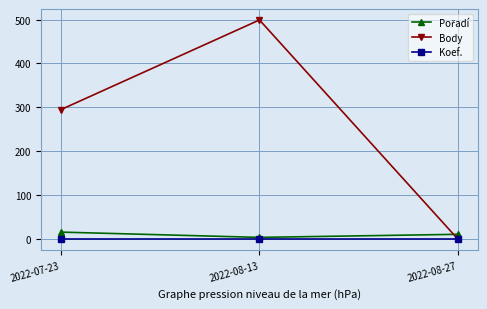

Does the chart display data point markers on the line(s)?

Yes